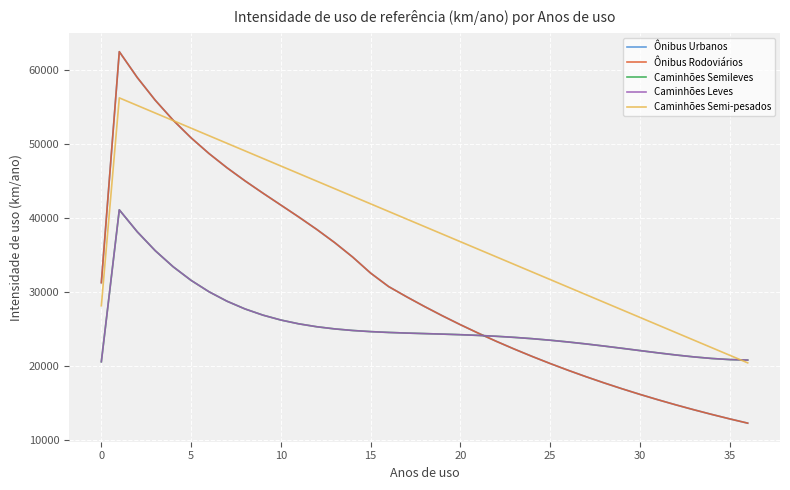

What is the label of the 28th point from the left?

27